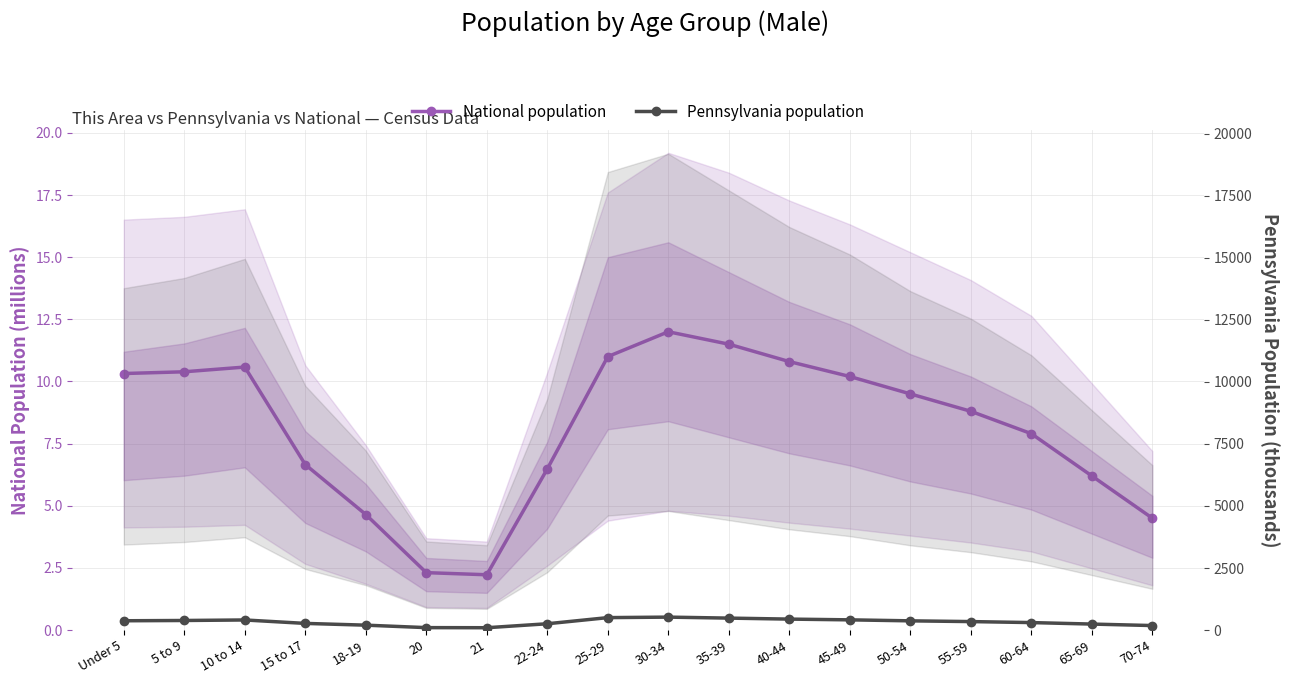

How many values in the Pennsylvania population series are below 370?

9